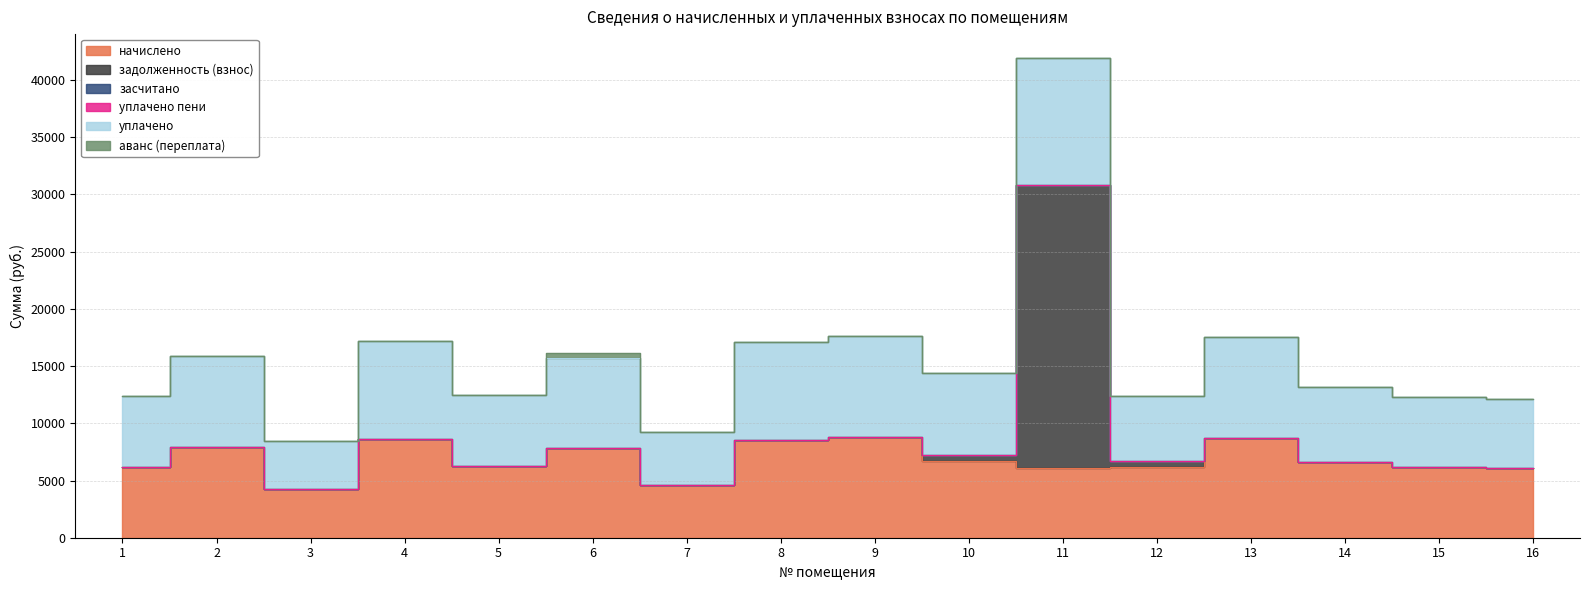

Is the value of начислено at 2 greater than the value of задолженность (взнос) at 3?

Yes